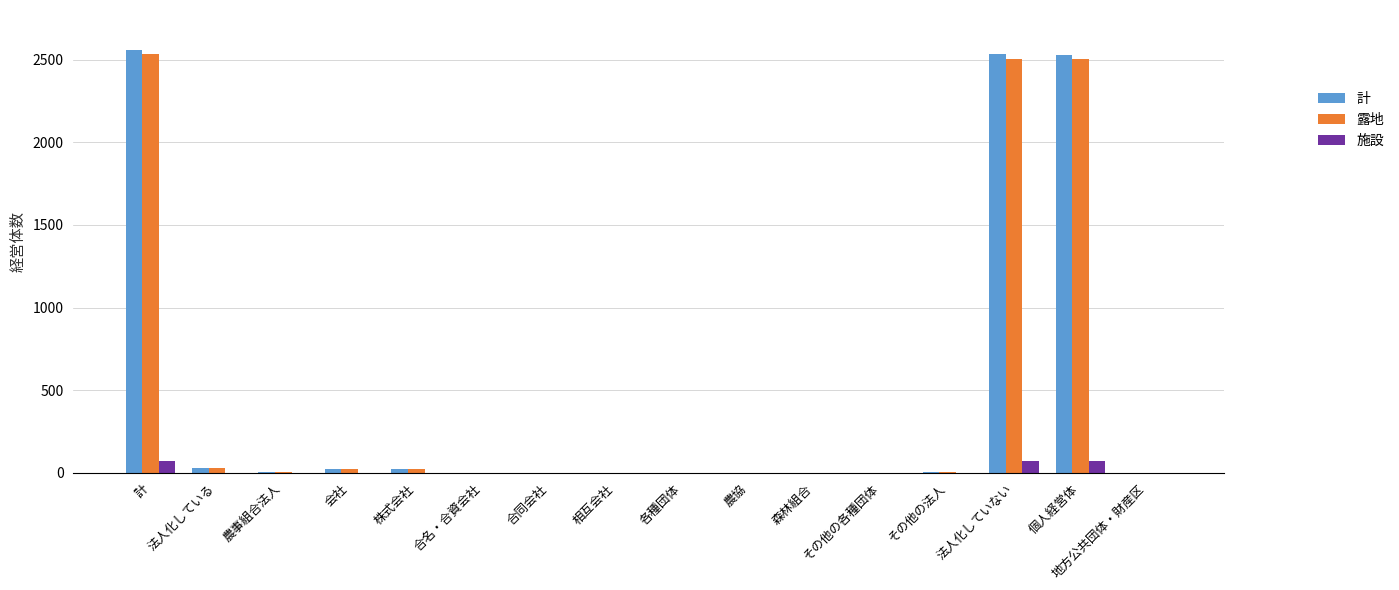

What is the total value across all series at 計?

5164